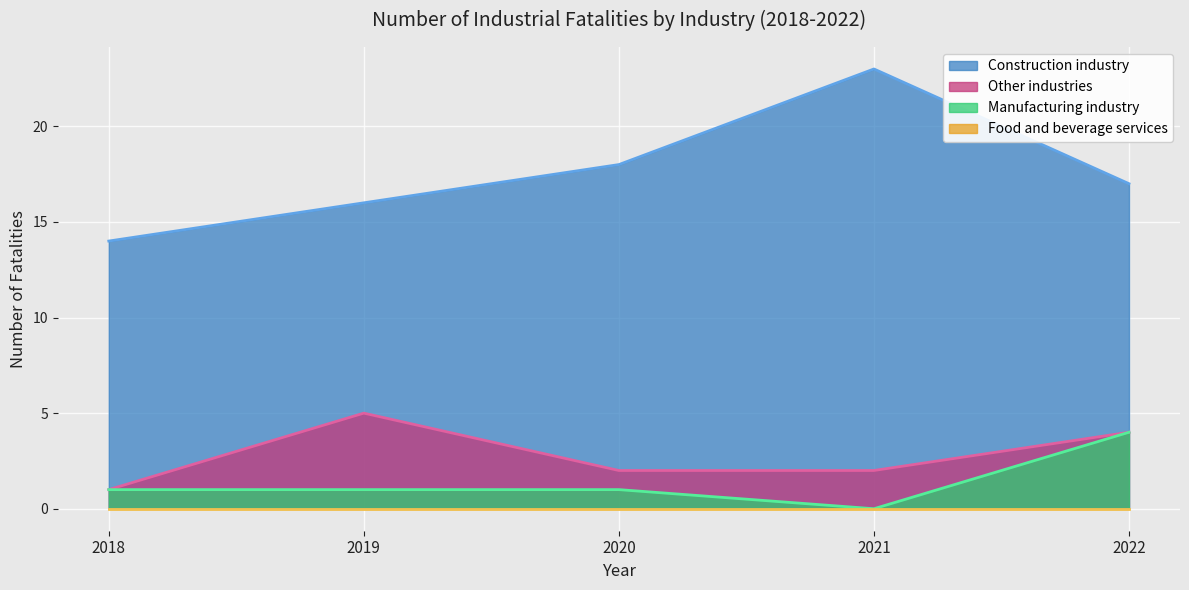

How many lines are shown in the chart?

4